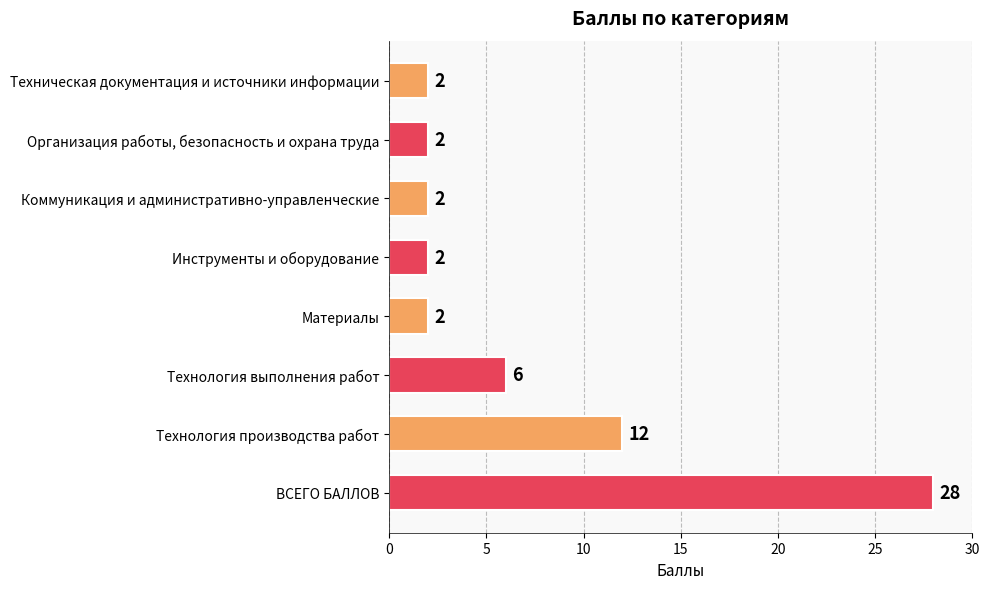

Reading top to bottom, extract all data points from this chart.

Техническая документация и источники информации=2	Организация работы, безопасность и охрана труда=2	Коммуникация и административно-управленческие=2	Инструменты и оборудование=2	Материалы=2	Технология выполнения работ=6	Технология производства работ=12	ВСЕГО БАЛЛОВ=28